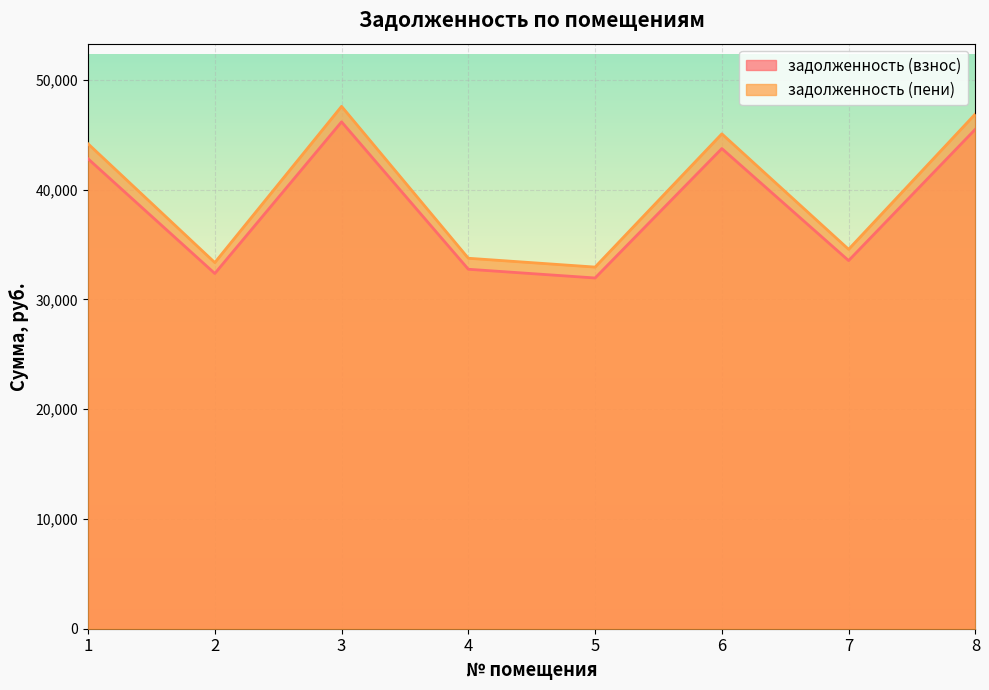

Where does the задолженность (пени) series first go above 44177?

1